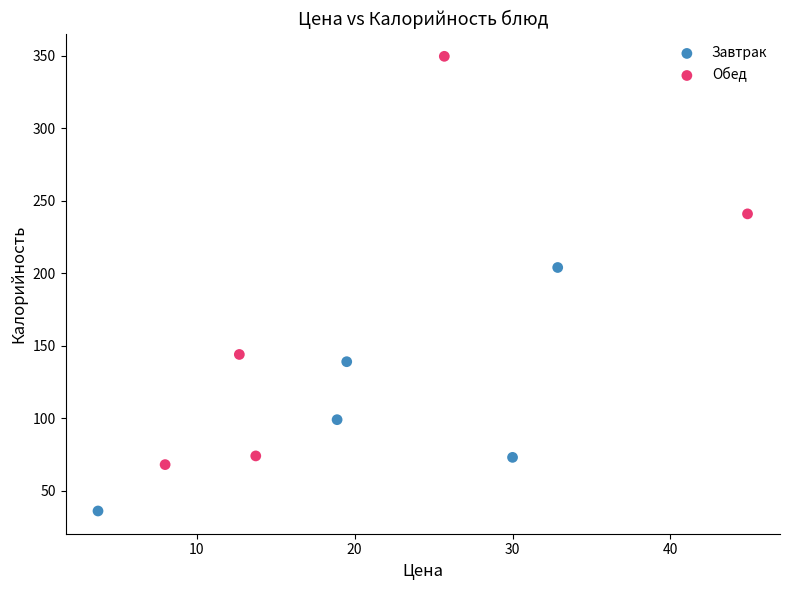

Which series has the largest Y range (max minus min)?

Обед